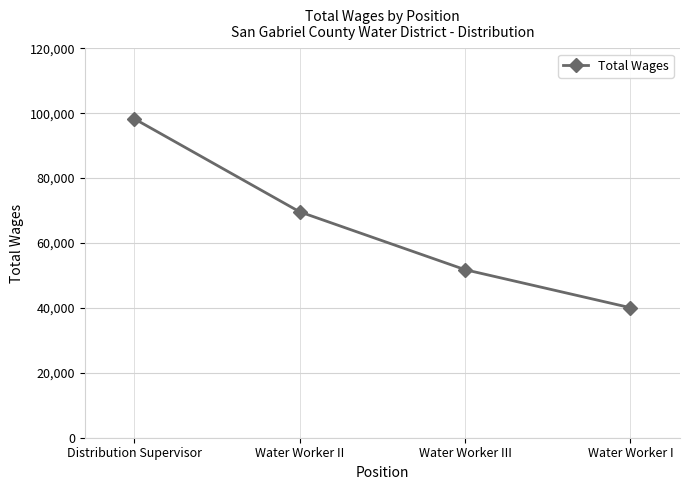

Is this an area chart (filled region under the line)?

No